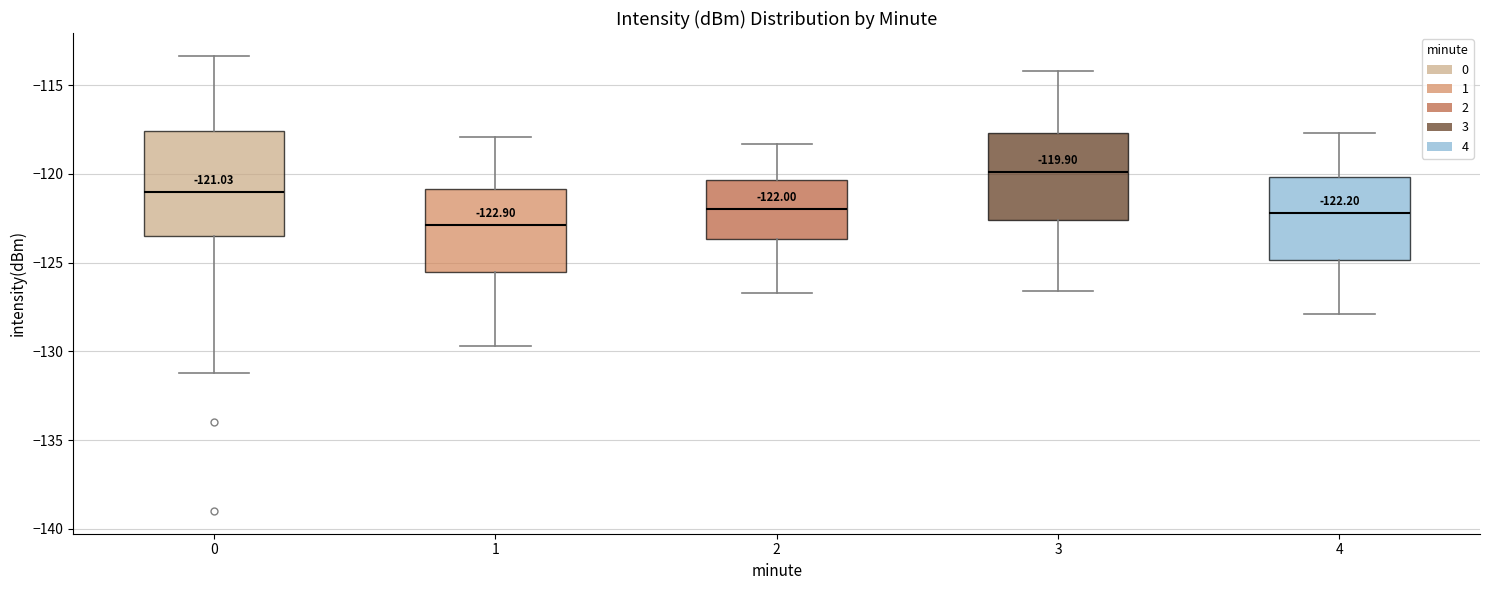

Which box has the lowest median line?

1